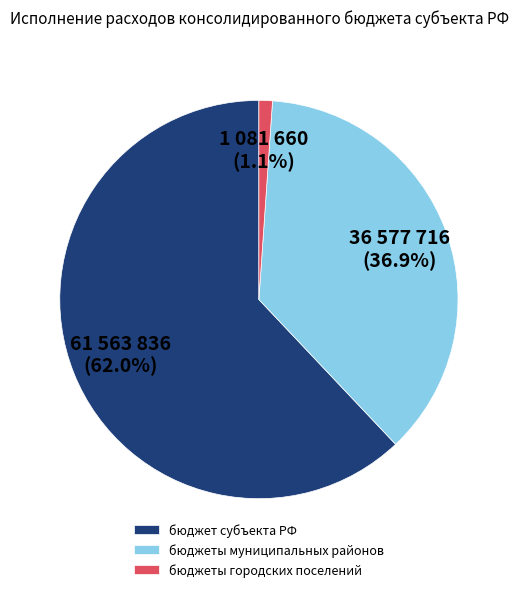

Between бюджет субъекта РФ and бюджеты муниципальных районов, which is larger?

бюджет субъекта РФ